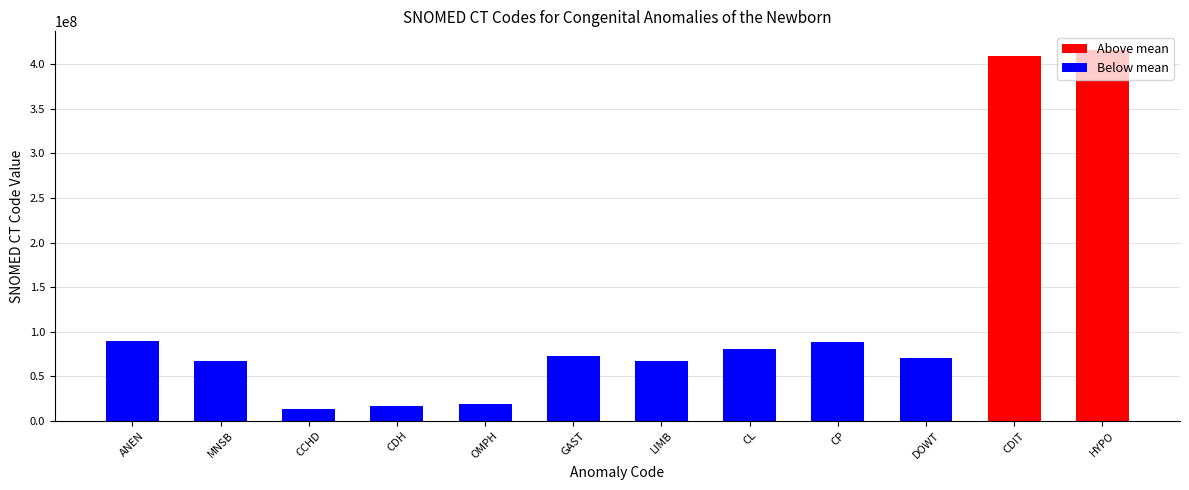

What position from the left is CDIT?

11